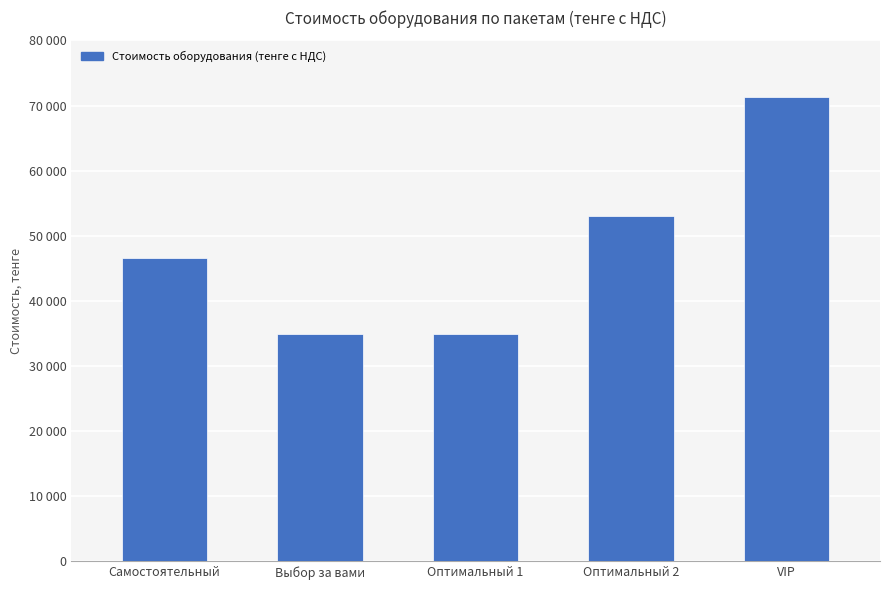

Rank the categories by value from lowest to highest.

Выбор за вами, Оптимальный 1, Самостоятельный, Оптимальный 2, VIP